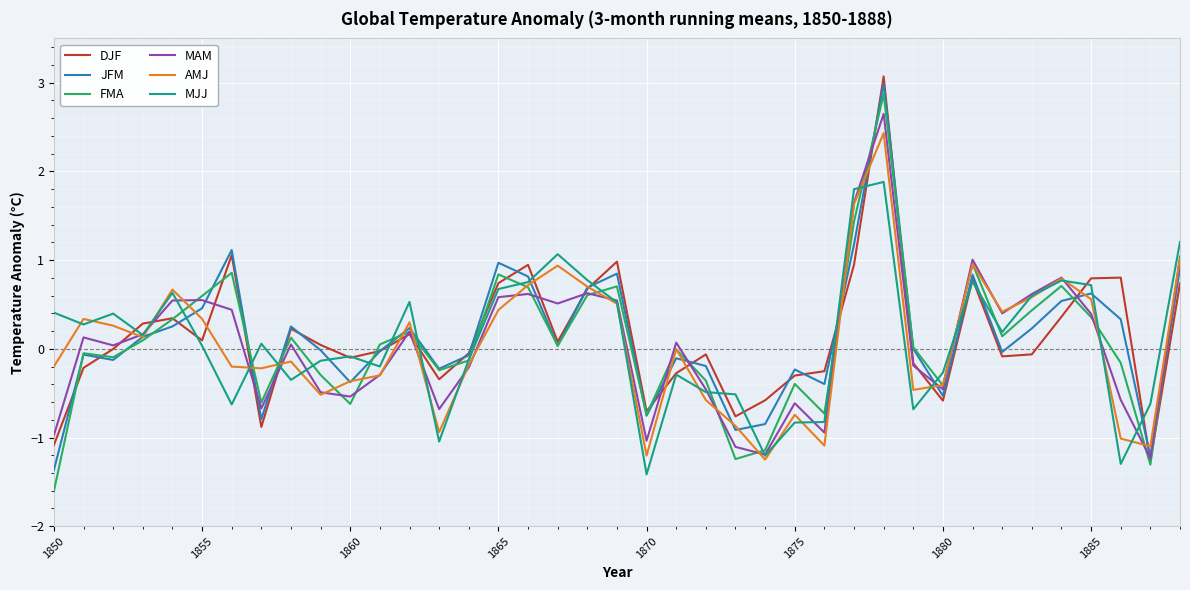

What is the greatest value displayed?

3.1